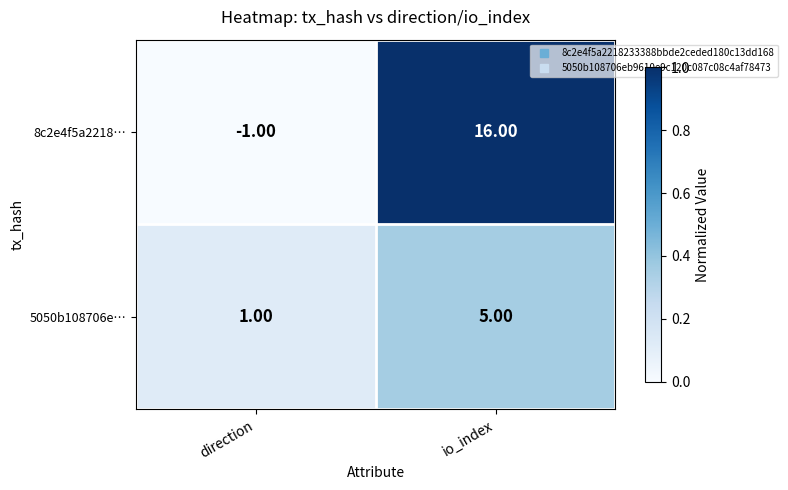

At io_index, list the series in order from smallest to largest.

5050b108706e…, 8c2e4f5a2218…